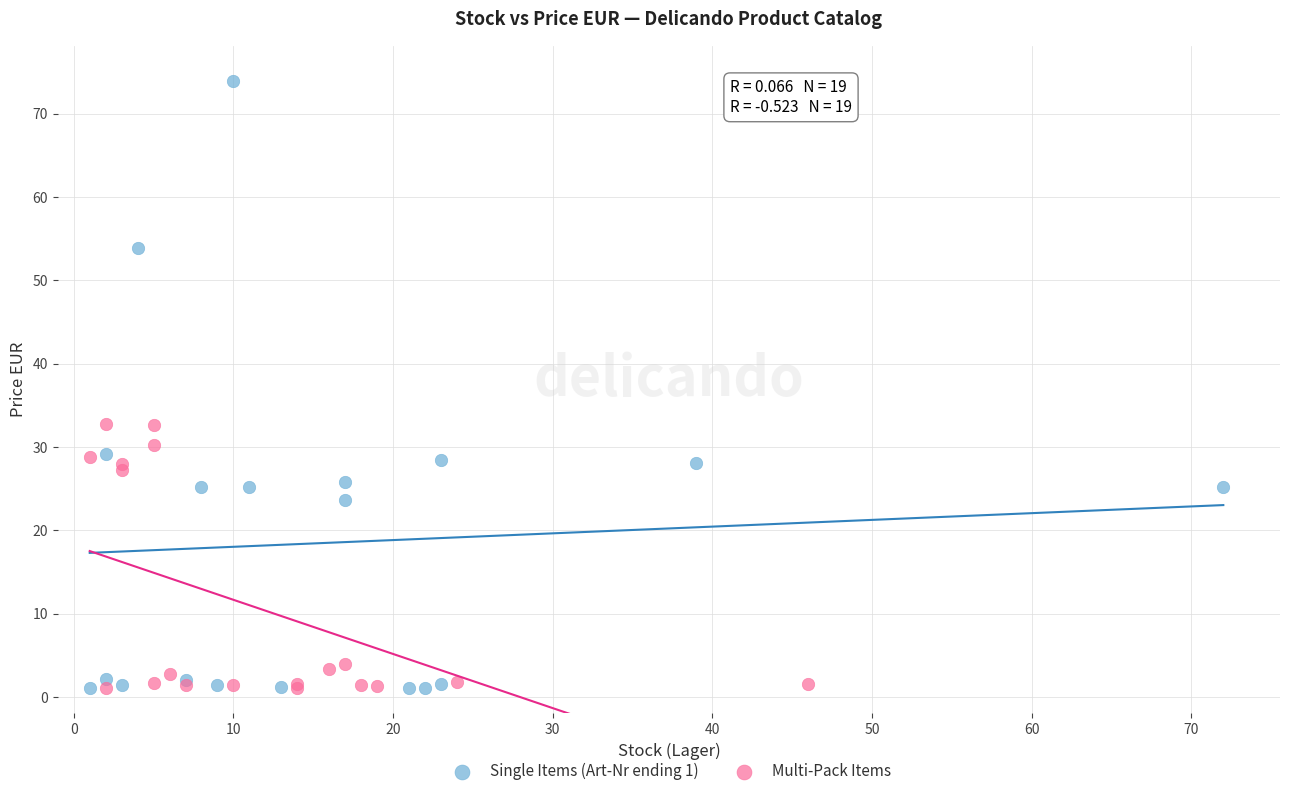

Which series has the widest spread of Y values?

Single Items (Art-Nr ending 1)